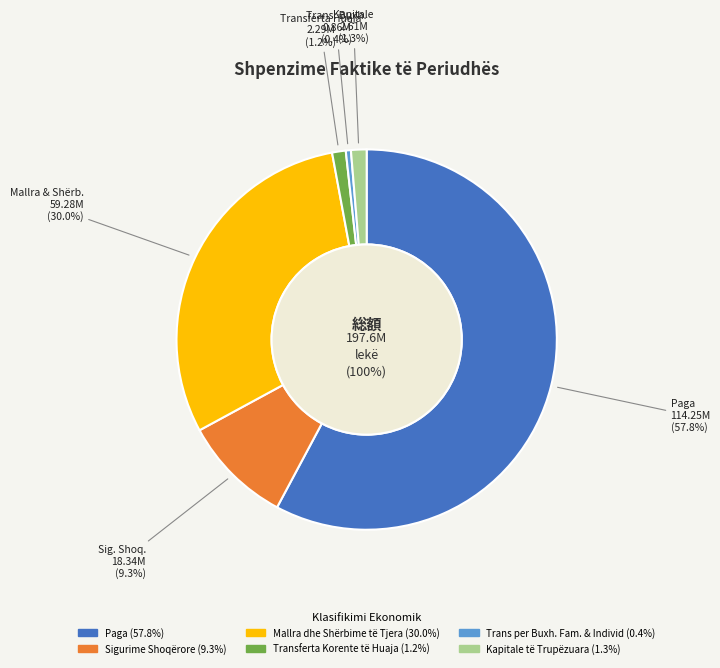

How many slices are in this pie chart?

6